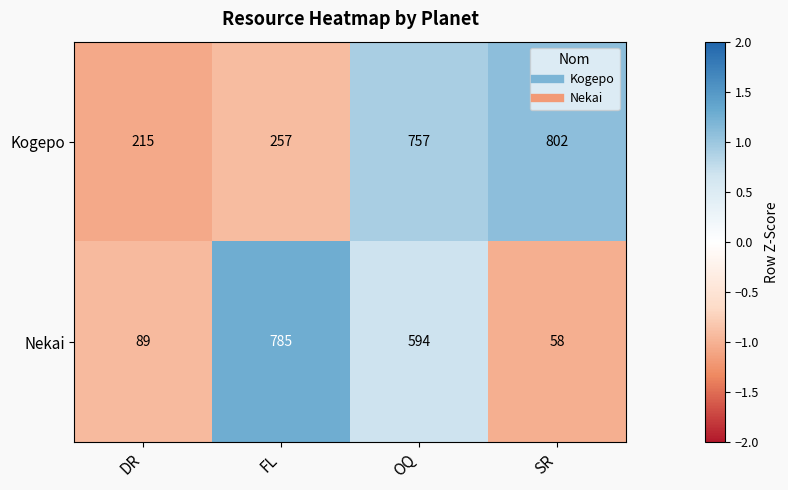

Which series has the widest spread of values?

Nekai